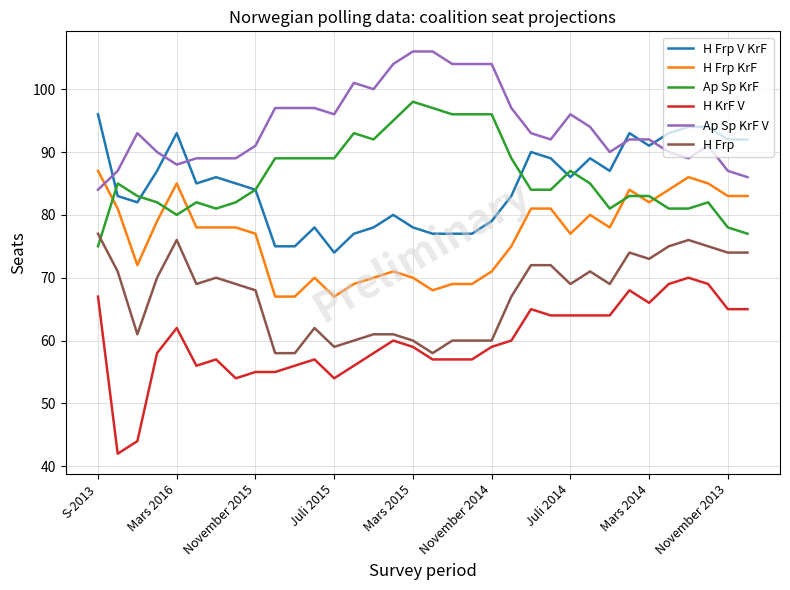

What is the minimum value shown in the chart?

42